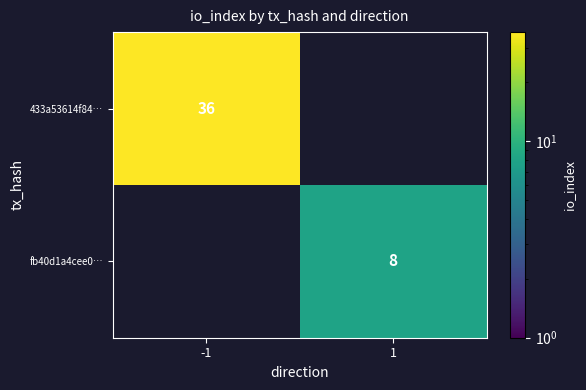

The value of 433a53614f84… at -1 is 36. True or false?

True